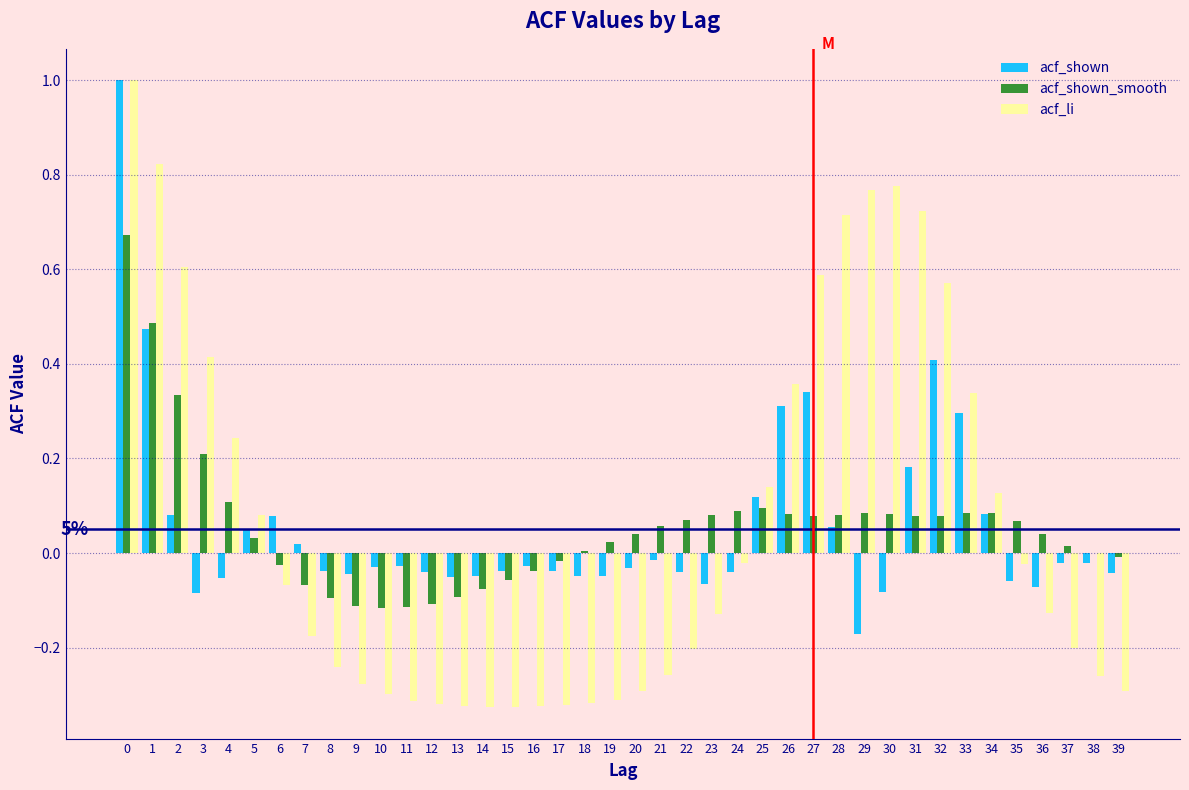

Is the value of acf_shown at 4 greater than the value of acf_li at 31?

No